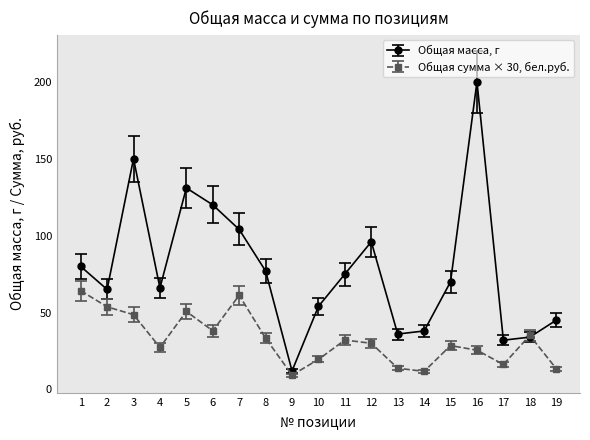

At which label does Общая масса, г reach its minimum?

9